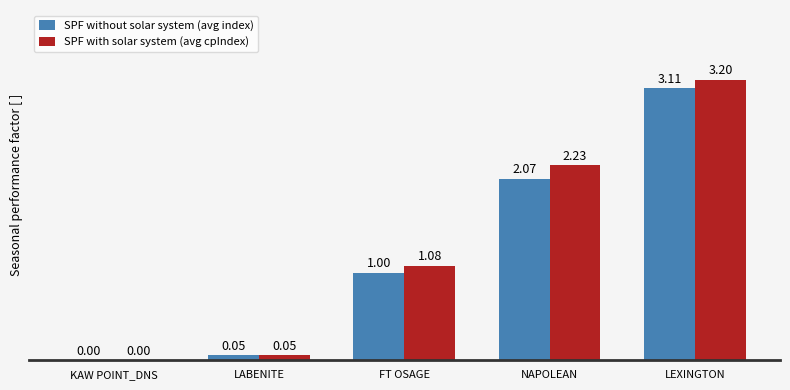

Is it true that SPF with solar system (avg cpIndex) equals -1.3 at KAW POINT_DNS?

False